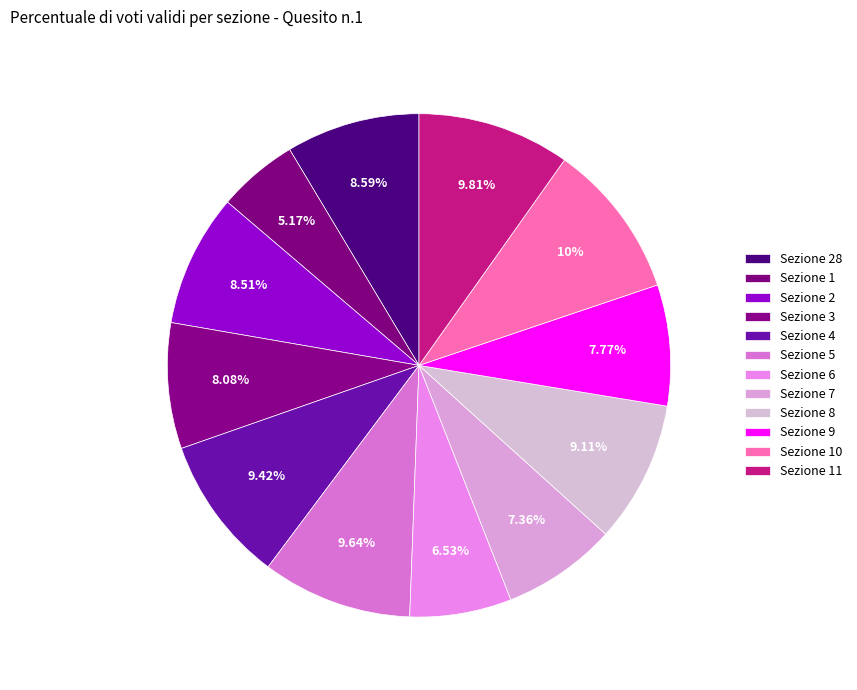

Count the number of slices in the pie.

12